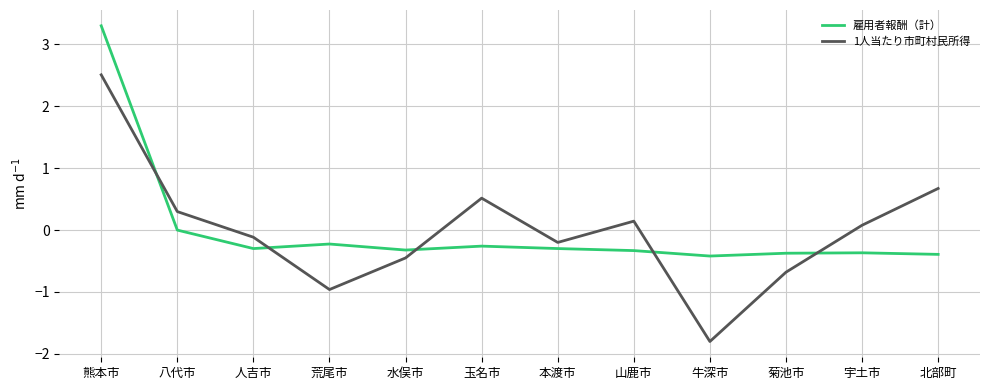

Is the value of 雇用者報酬（計） at 宇土市 greater than the value of 1人当たり市町村民所得 at 北部町?

No